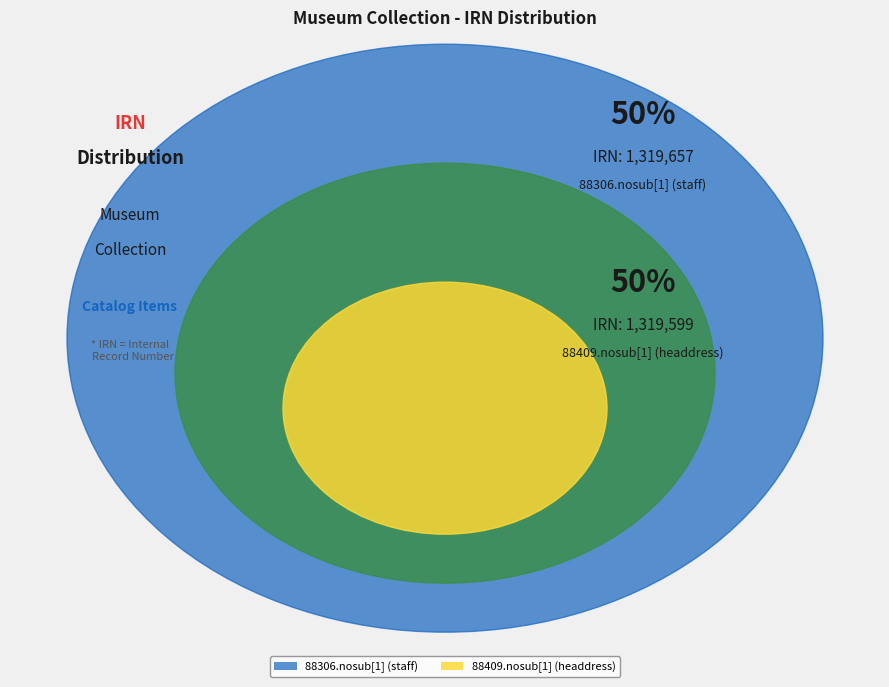

Rank the categories by value from lowest to highest.

88409.nosub[1] (headdress), 88306.nosub[1] (staff)